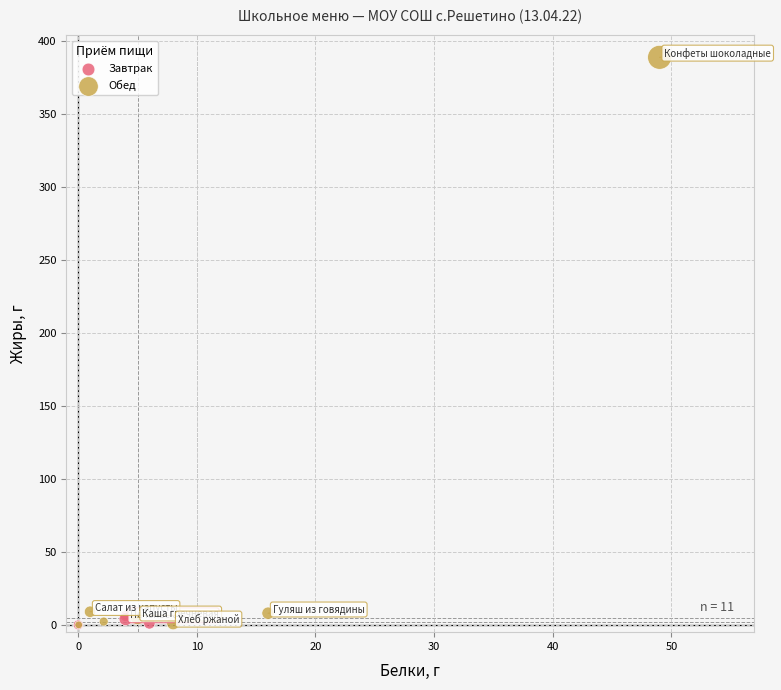

Which series has the widest spread of Y values?

Обед